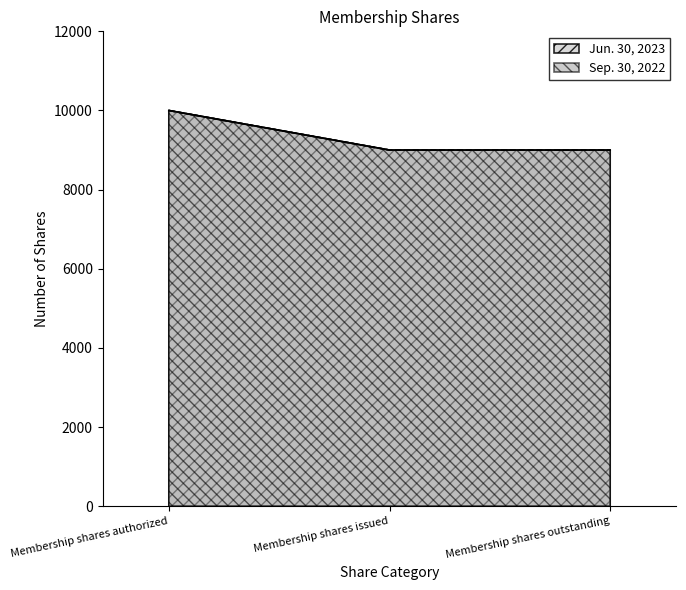

Between Membership shares authorized and Membership shares issued, which series saw the biggest shift?

Jun. 30, 2023